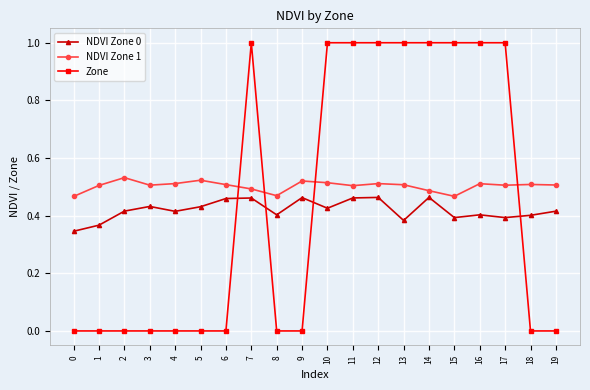

Count the number of data series in this chart.

3